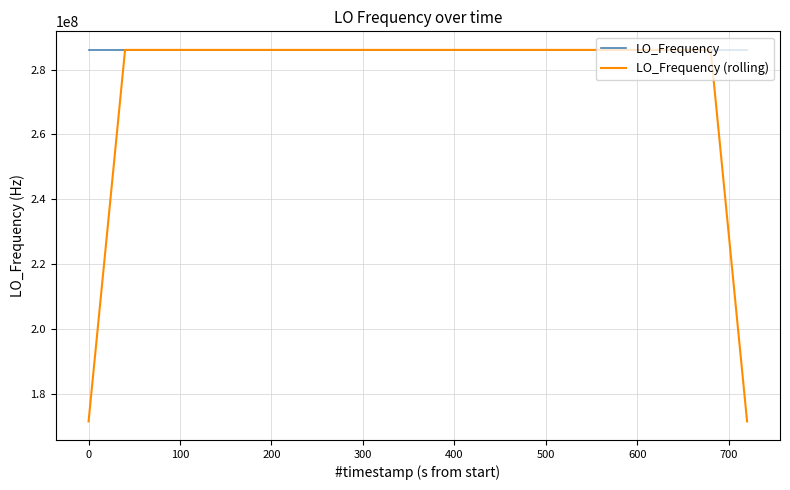

List the series in order of their overall mean, lowest first.

LO_Frequency (rolling), LO_Frequency